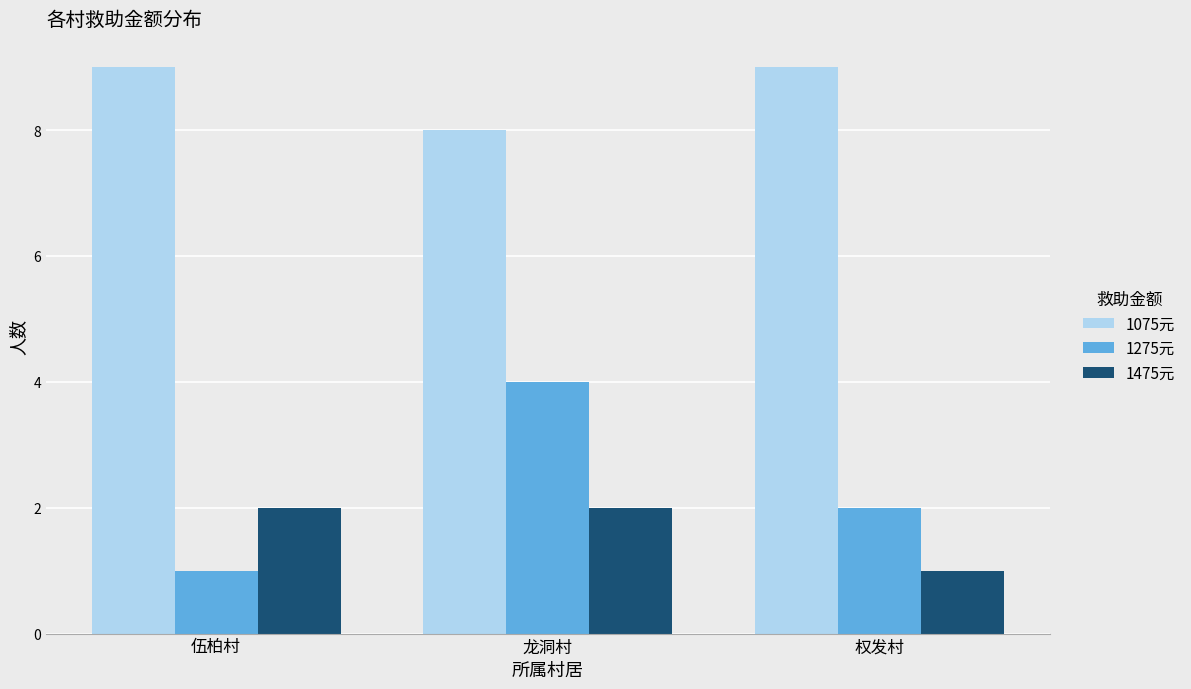

Count the number of categories in the chart.

3